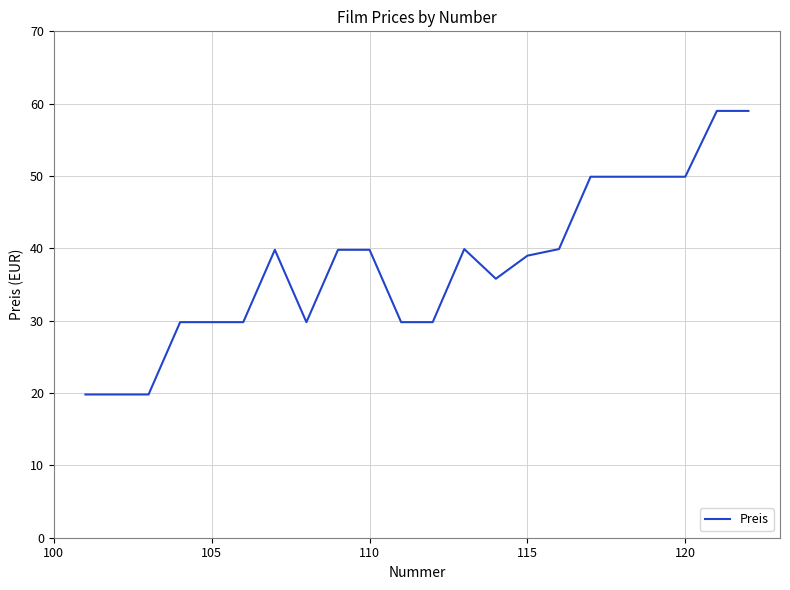

What is the minimum value shown in the chart?

19.8